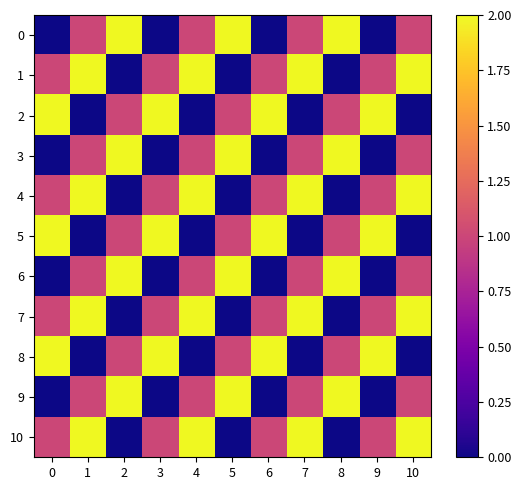

Reading left to right, extract all data points from this chart.

0: 0=0	1=1	2=2	3=0	4=1	5=2	6=0	7=1	8=2	9=0	10=1
1: 0=1	1=2	2=0	3=1	4=2	5=0	6=1	7=2	8=0	9=1	10=2
2: 0=2	1=0	2=1	3=2	4=0	5=1	6=2	7=0	8=1	9=2	10=0
3: 0=0	1=1	2=2	3=0	4=1	5=2	6=0	7=1	8=2	9=0	10=1
4: 0=1	1=2	2=0	3=1	4=2	5=0	6=1	7=2	8=0	9=1	10=2
5: 0=2	1=0	2=1	3=2	4=0	5=1	6=2	7=0	8=1	9=2	10=0
6: 0=0	1=1	2=2	3=0	4=1	5=2	6=0	7=1	8=2	9=0	10=1
7: 0=1	1=2	2=0	3=1	4=2	5=0	6=1	7=2	8=0	9=1	10=2
8: 0=2	1=0	2=1	3=2	4=0	5=1	6=2	7=0	8=1	9=2	10=0
9: 0=0	1=1	2=2	3=0	4=1	5=2	6=0	7=1	8=2	9=0	10=1
10: 0=1	1=2	2=0	3=1	4=2	5=0	6=1	7=2	8=0	9=1	10=2